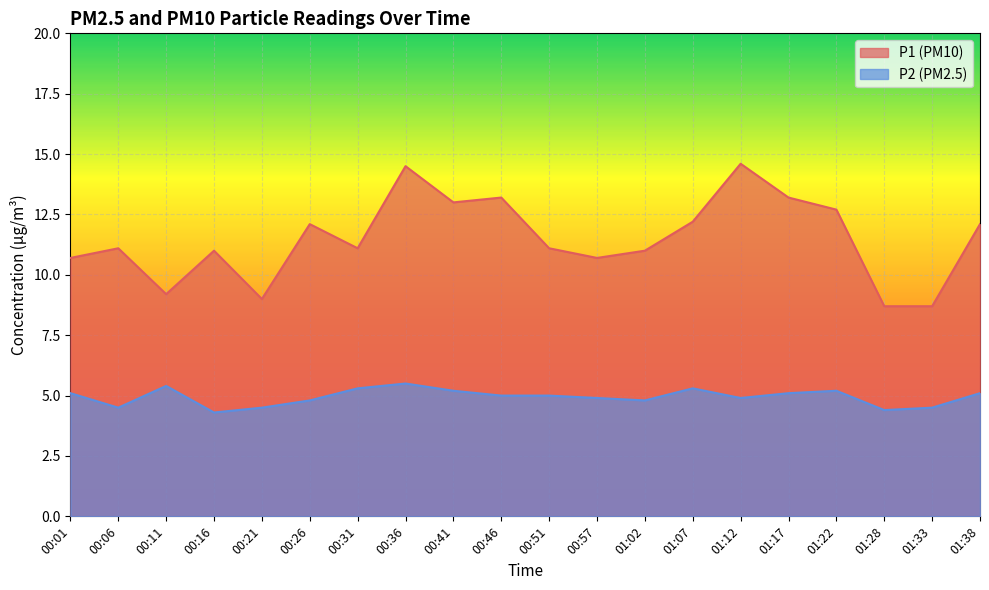

At which category does P1 reach its first local valley?

00:11